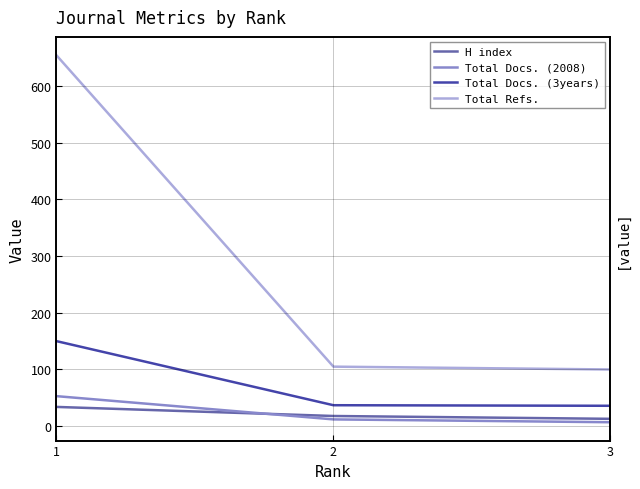

What is the value of the Total Docs. (2008) point at the 3rd from the left?

7